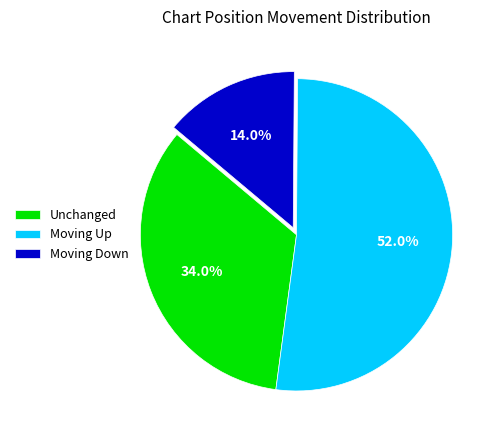

Rank the categories by value from lowest to highest.

Moving Down, Unchanged, Moving Up